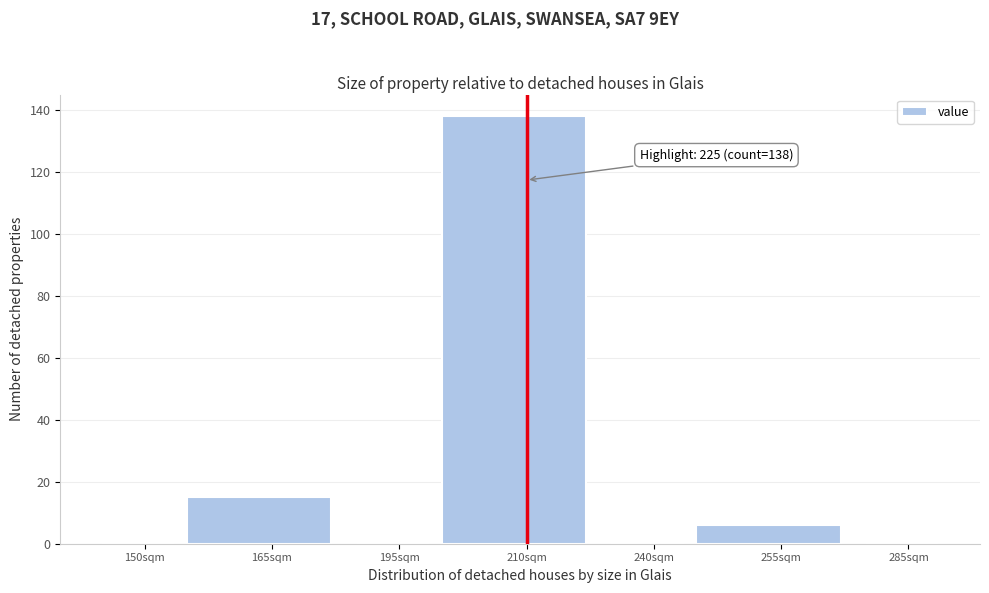

Reading left to right, extract all data points from this chart.

150sqm=0	165sqm=15	195sqm=0	210sqm=138	240sqm=0	255sqm=6	285sqm=0